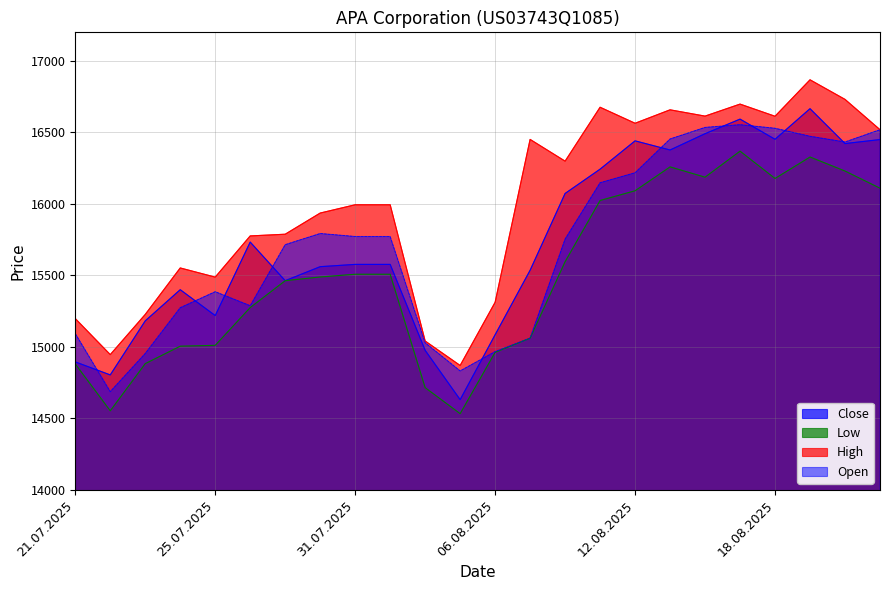

Which category has the highest value across all series?

19.08.2025